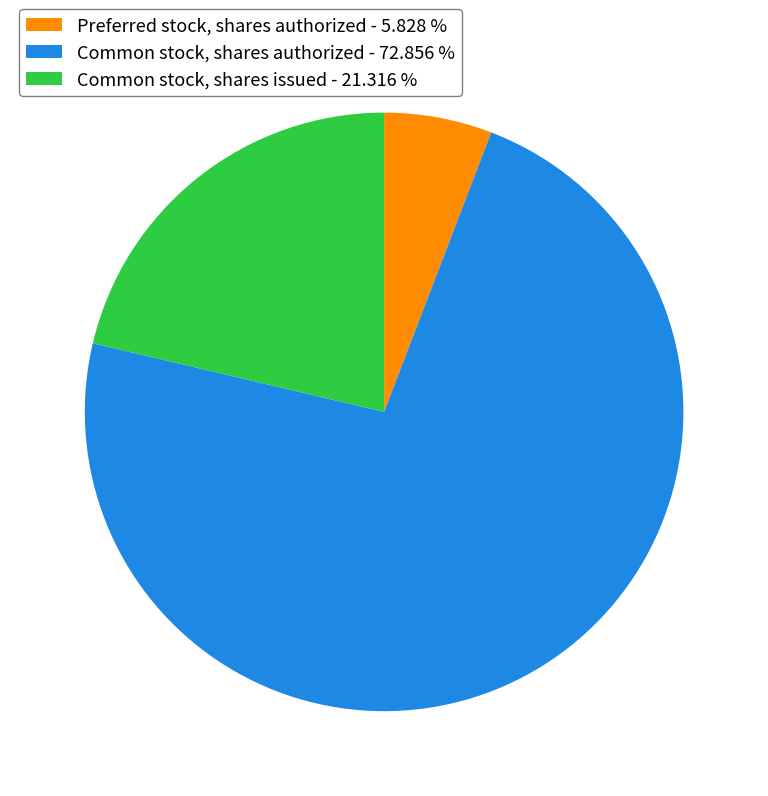

Rank the categories by value from highest to lowest.

Common stock, shares authorized, Common stock, shares issued, Preferred stock, shares authorized